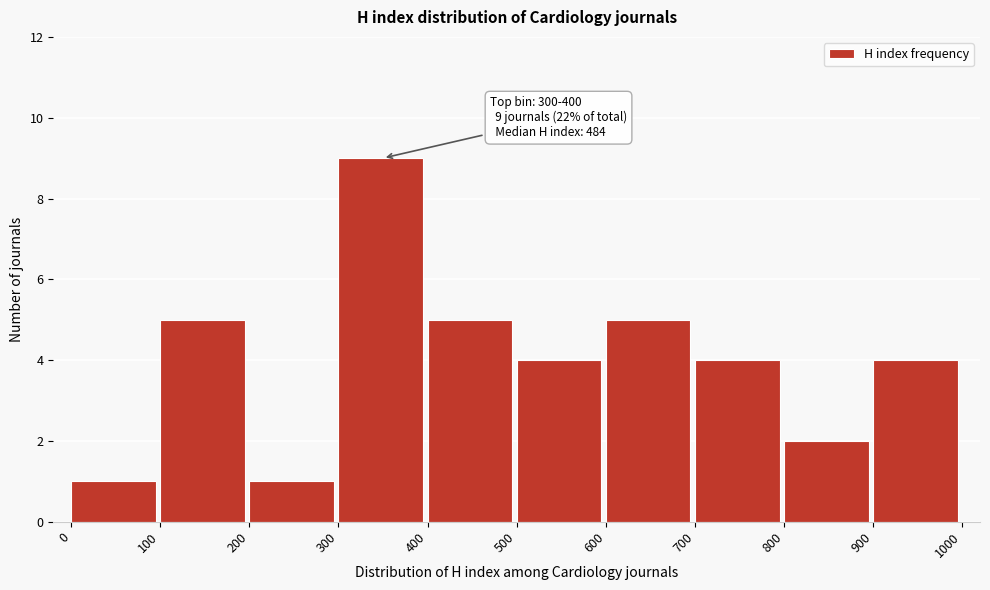

Which range on the x-axis has the tallest bar?

300 to 400